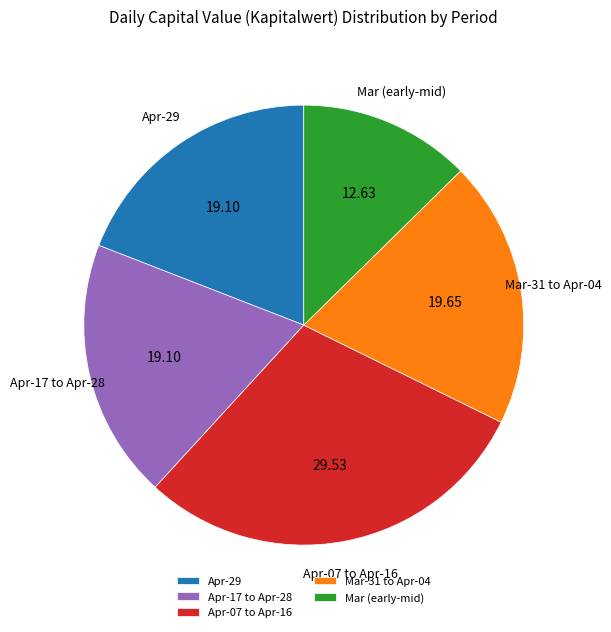

Is the sum of Apr-17 to Apr-28 and Apr-29 greater than half?

No